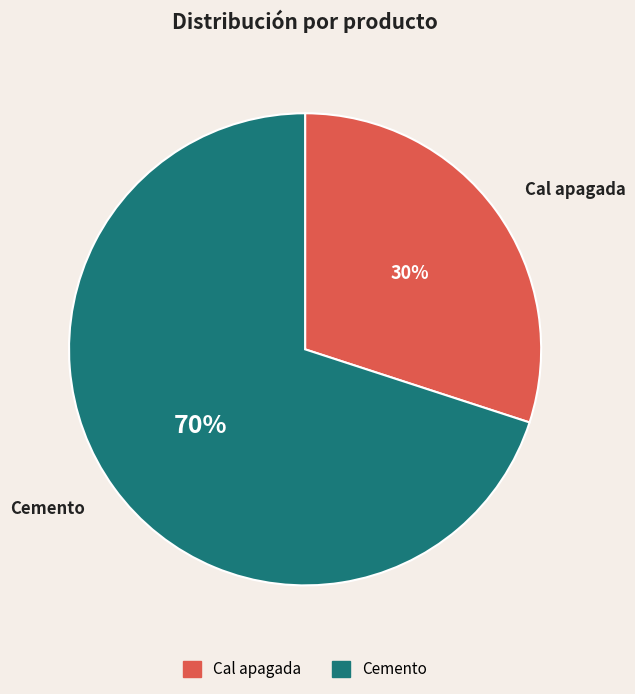

What is the largest slice in the pie chart?

Cemento